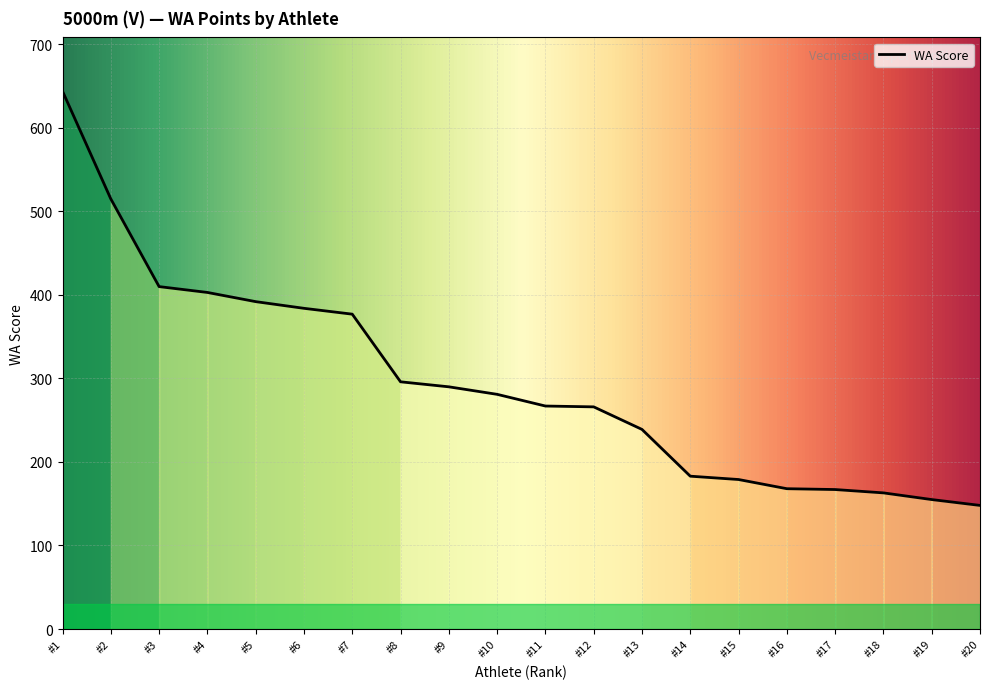

What is the change in value from #5 to #9?

-102